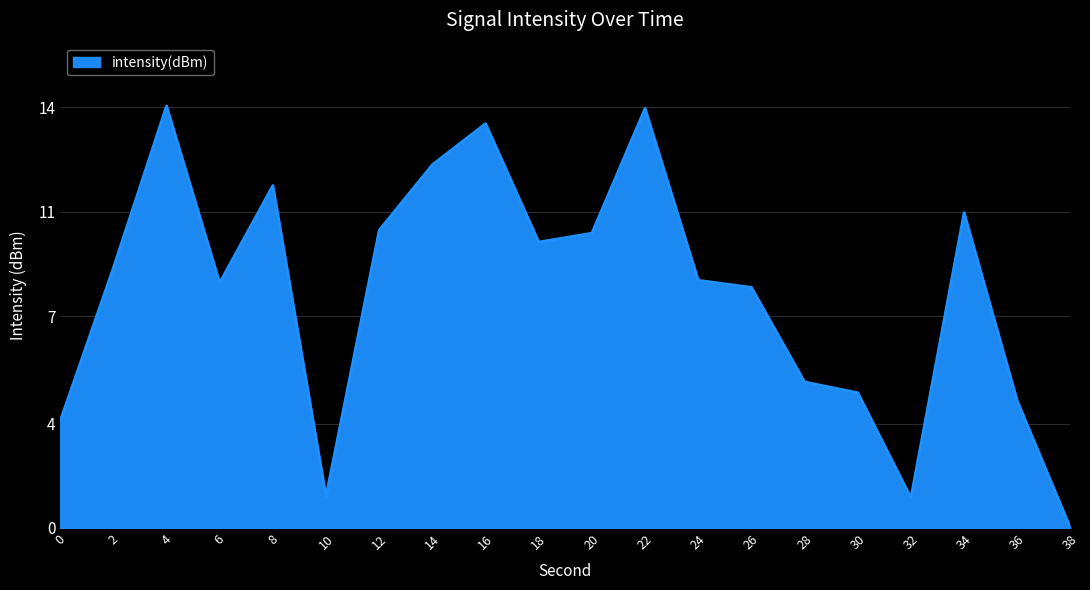

What is the change in value from 24 to 32?

-7.5